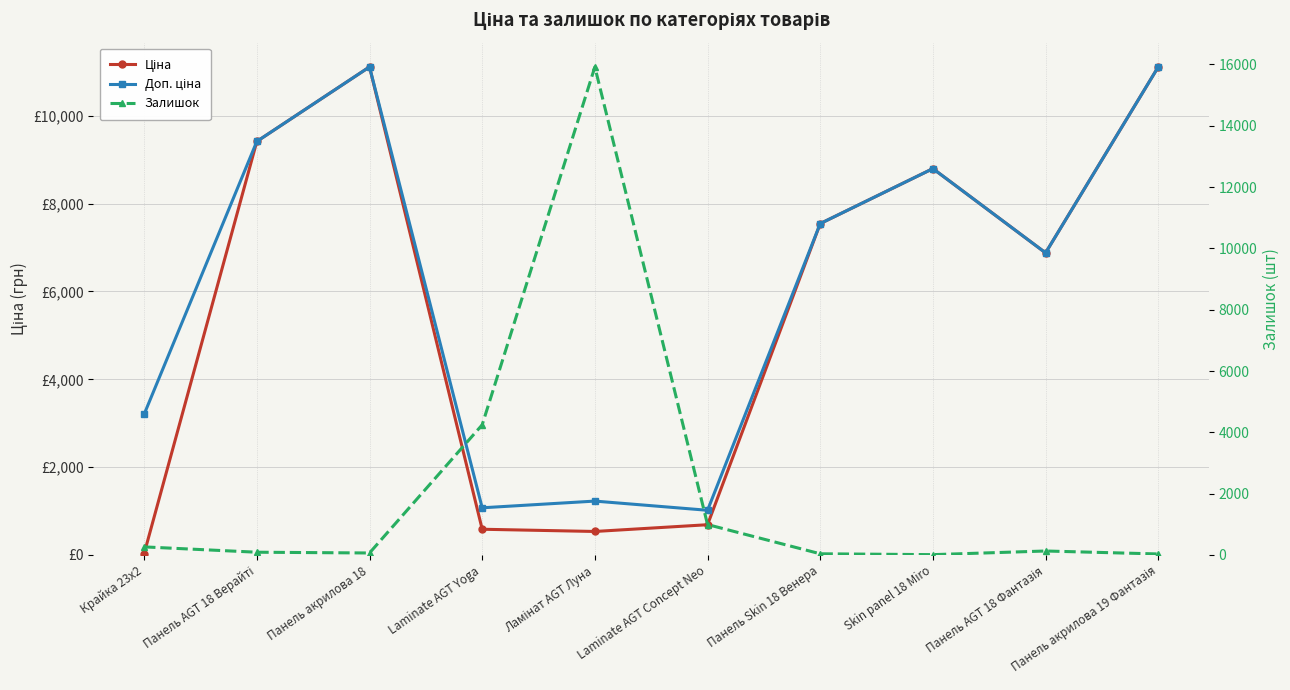

What is the smallest value displayed?

11.0